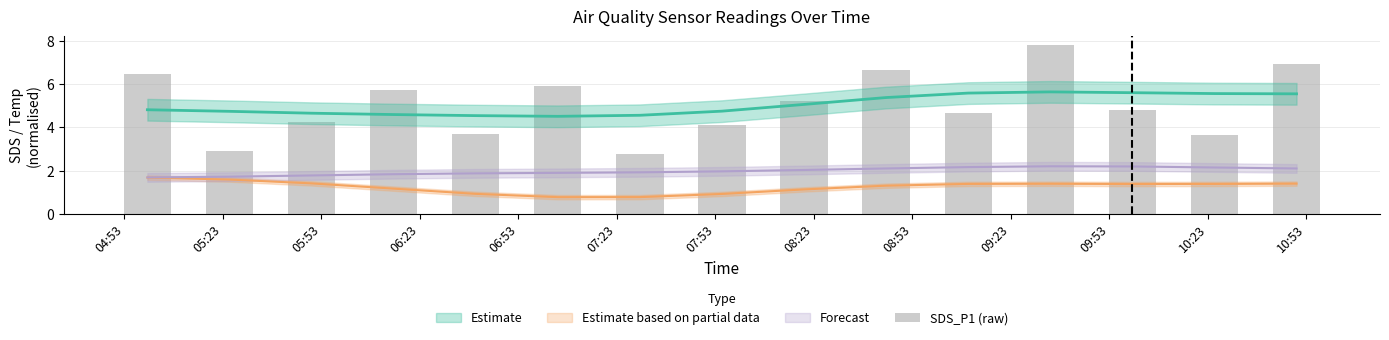

What is the label of the 6th bar from the left?

07:23